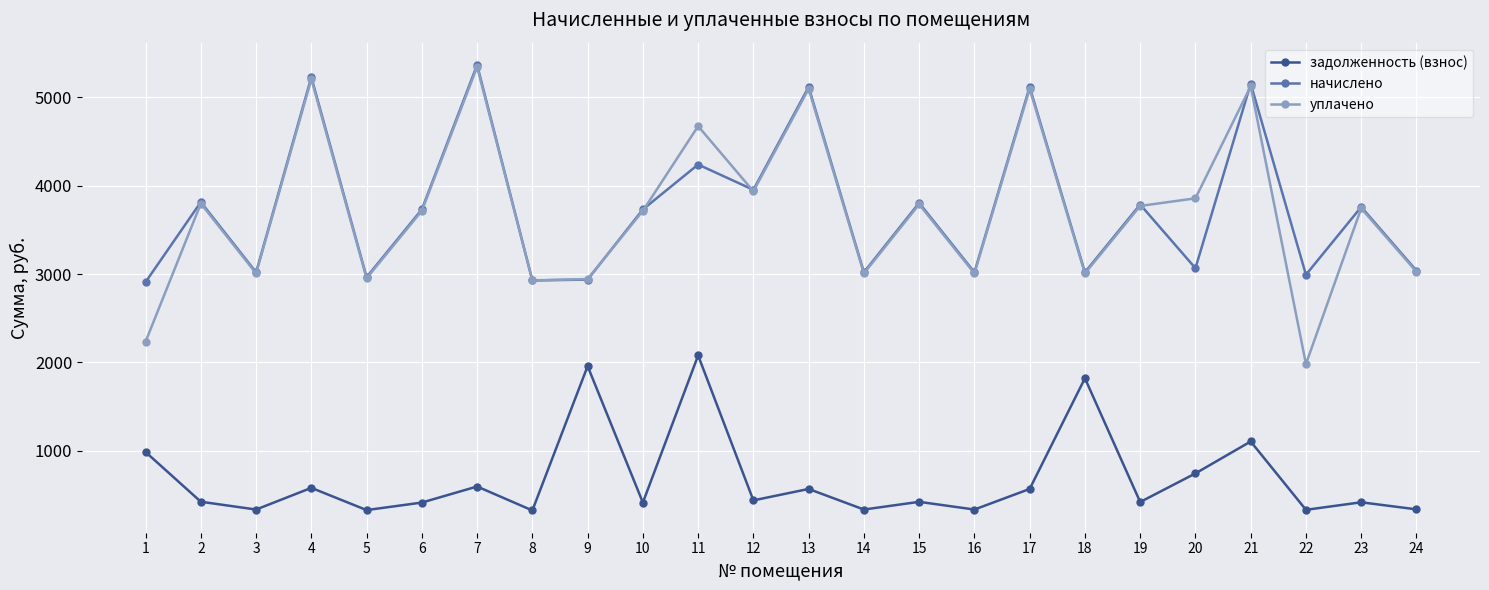

Is this an area chart (filled region under the line)?

No